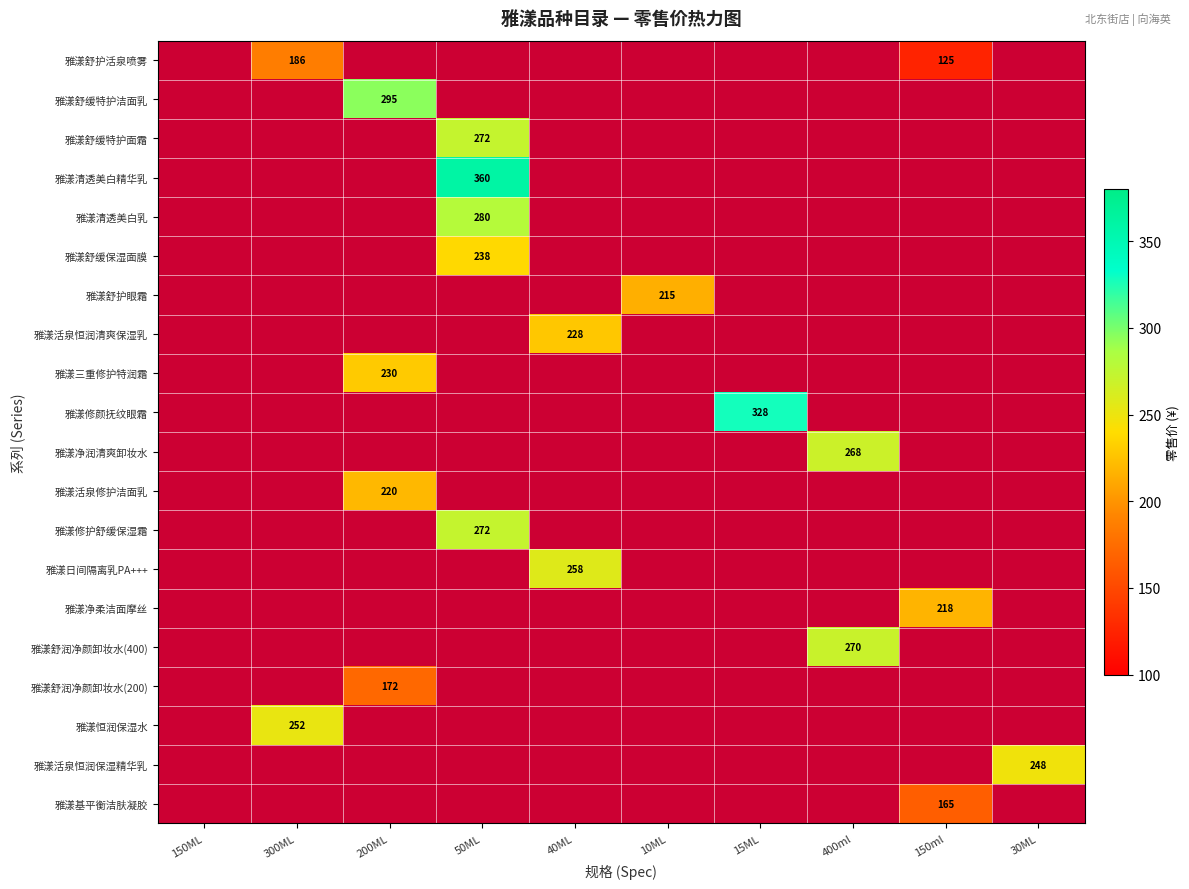

What is the average value of the 雅漾日间隔离乳PA+++ series?

26